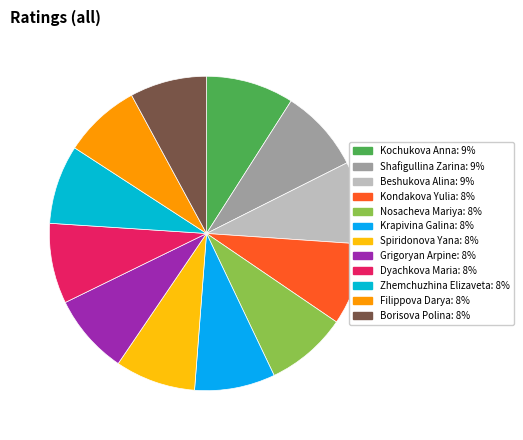

How many slices are in this pie chart?

12